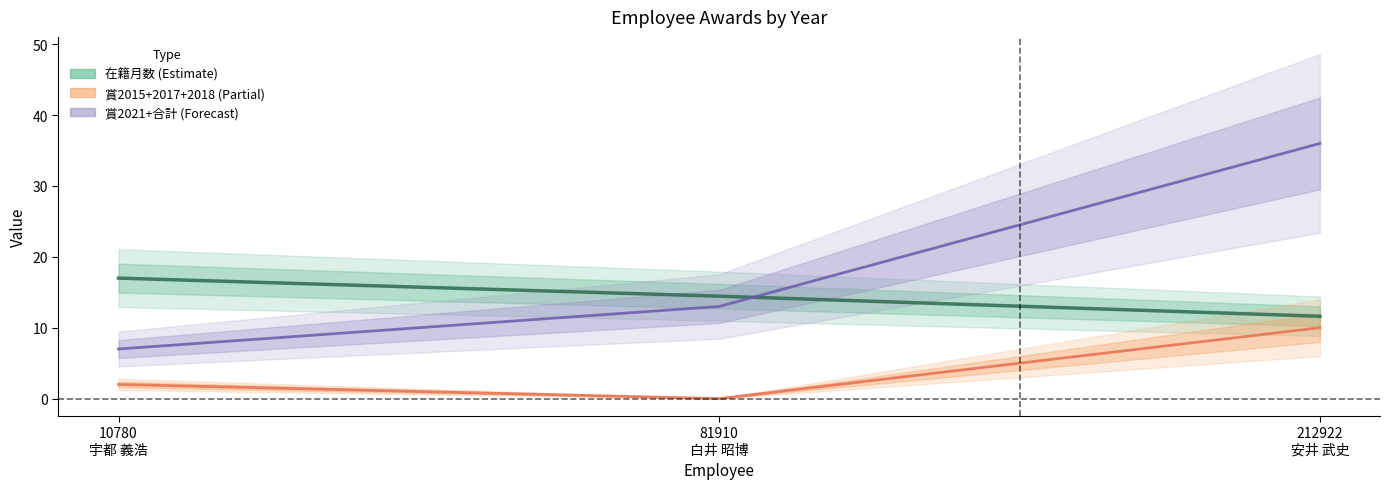

What is the difference between the highest and lowest values at 81910
白井 昭博?

14.4